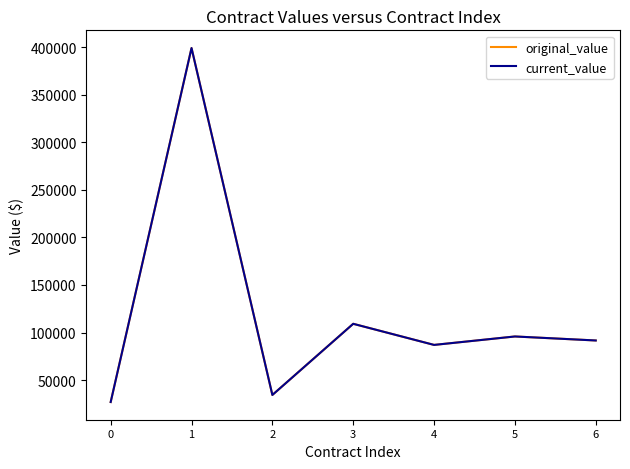

True or false: original_value and current_value intersect in this chart.

False